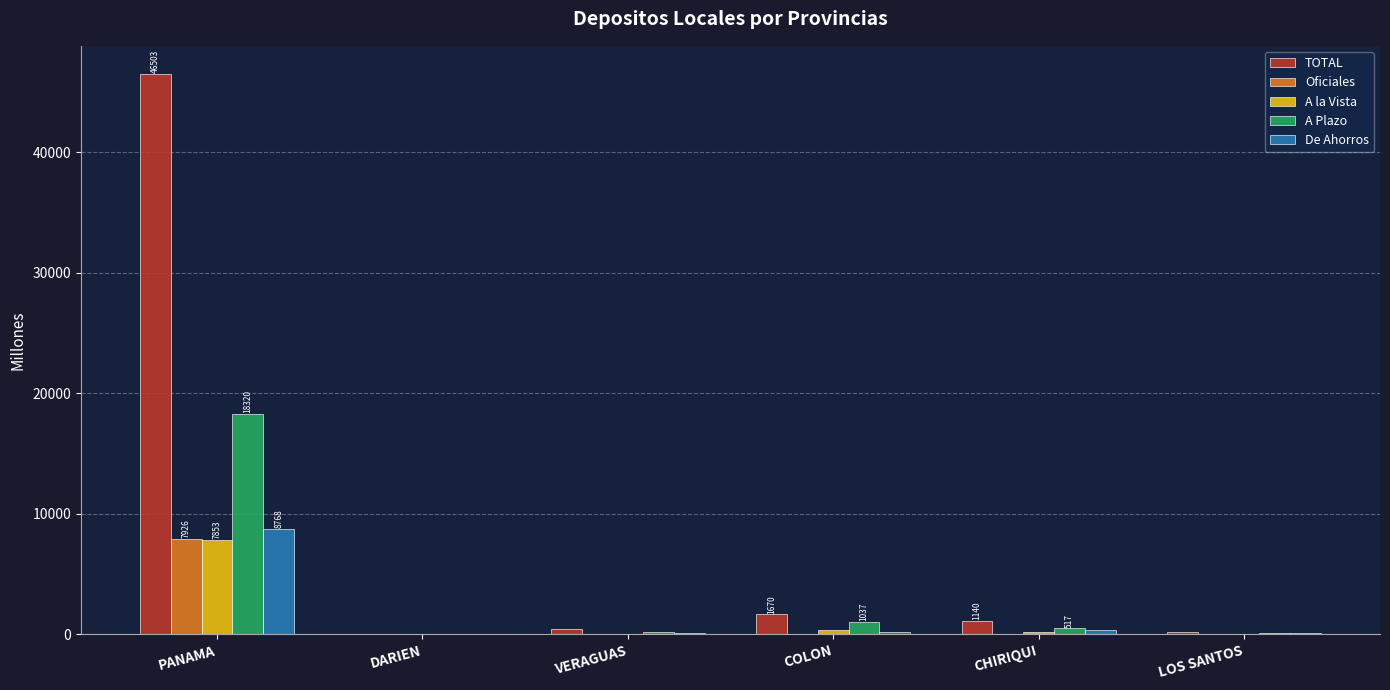

At which category is the sum across all series the highest?

PANAMA